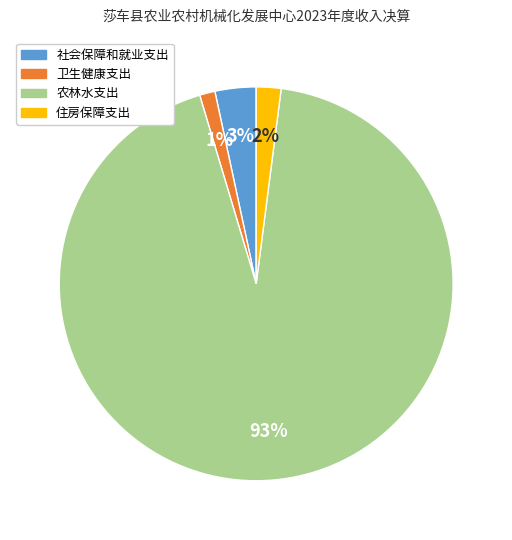

To the nearest percent, what is the average slice percentage?

25%